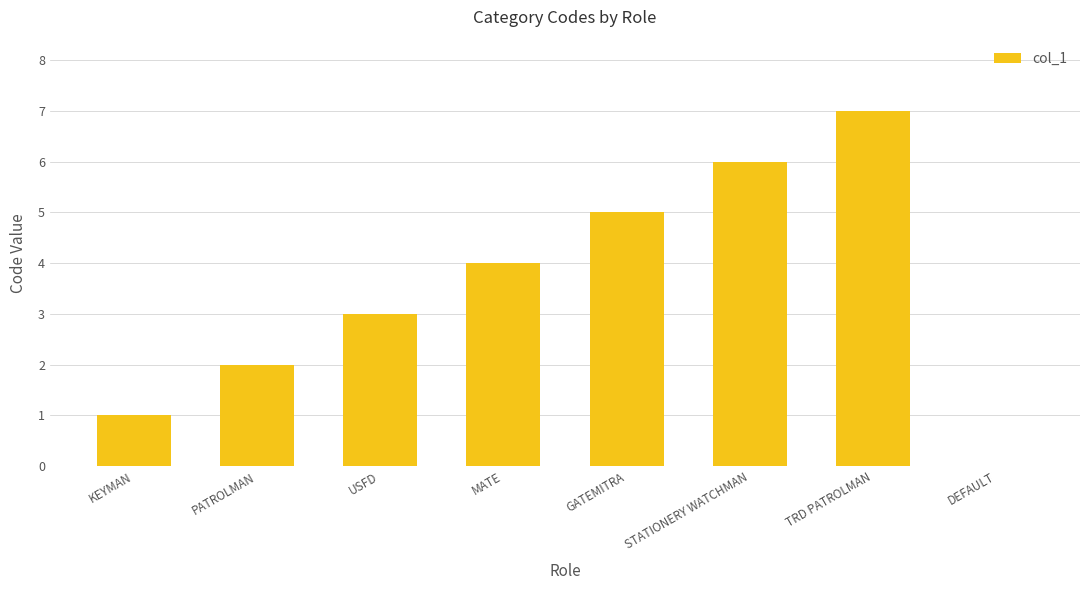

Count the values in the range 2 to 6.

5